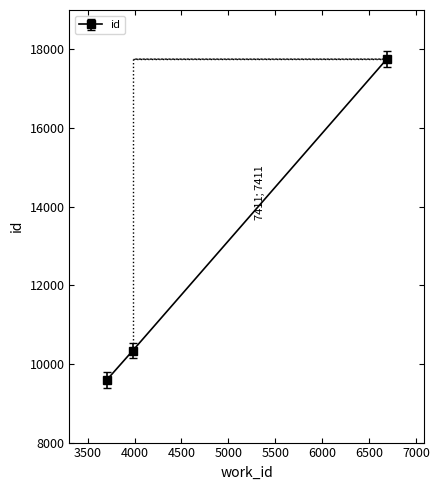

What is the difference between the maximum and second lowest values?

7411